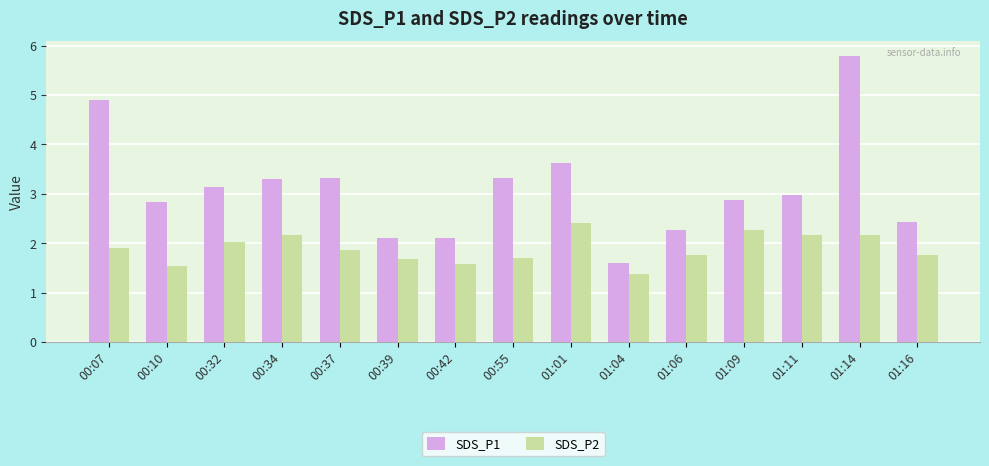

What is the difference between the maximum and minimum values in the SDS_P1 series?

4.2